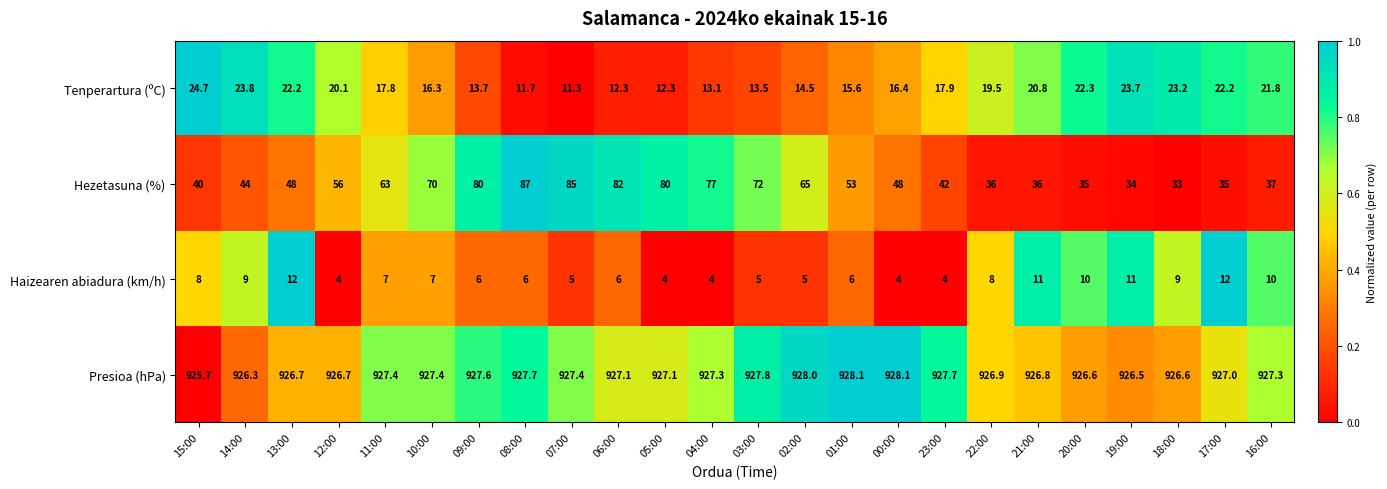

Count the number of data series in this chart.

4